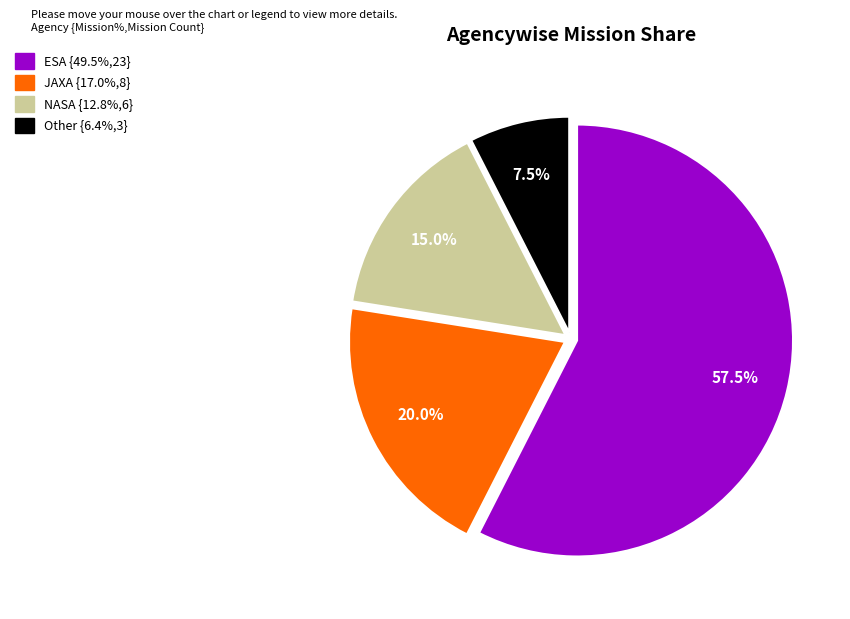

Rank the categories by value from highest to lowest.

ESA, JAXA, NASA, Other